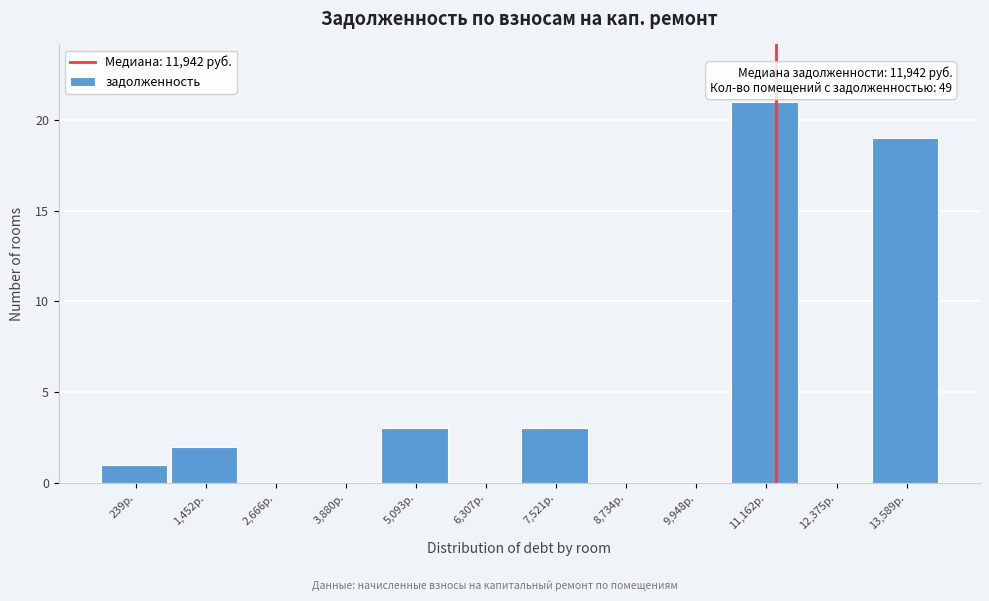

Reading left to right, what are all the values shown in this chart?

239р.=1	1,452р.=2	2,666р.=0	3,880р.=0	5,093р.=3	6,307р.=0	7,521р.=3	8,734р.=0	9,948р.=0	11,162р.=21	12,375р.=0	13,589р.=19